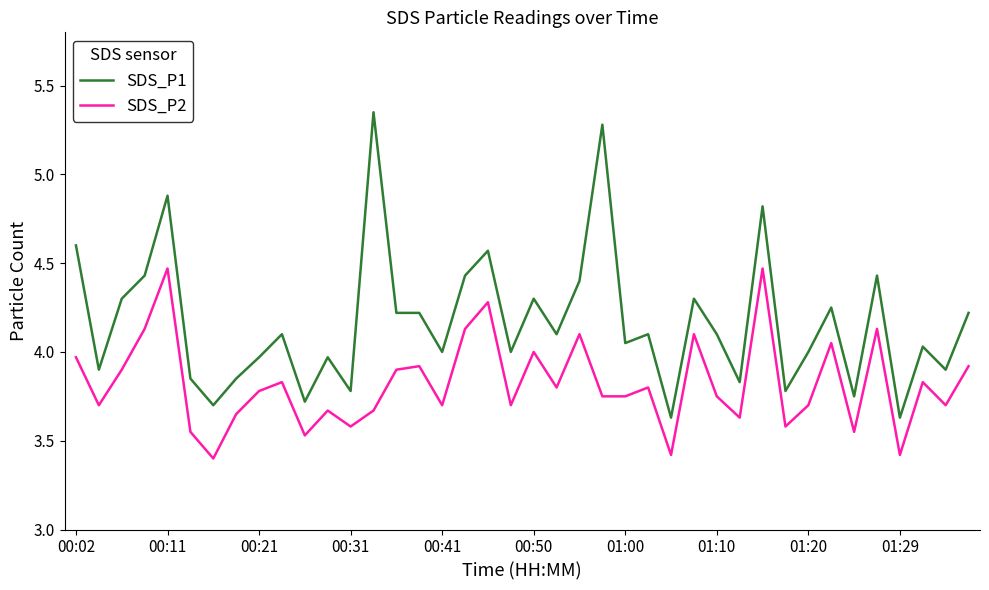

Which series has the largest range (max minus min)?

SDS_P1